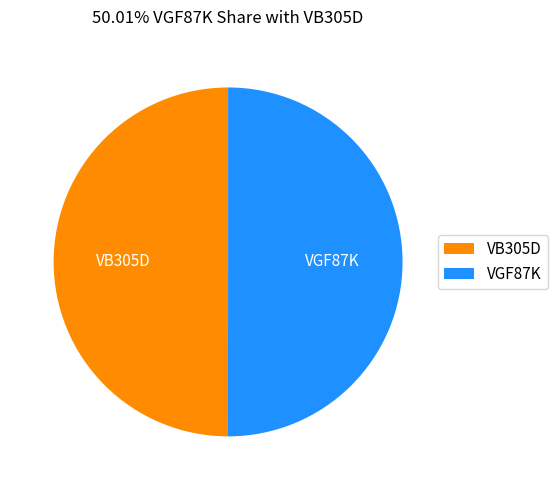

Do VB305D and VGF87K together represent more than half of the pie?

Yes